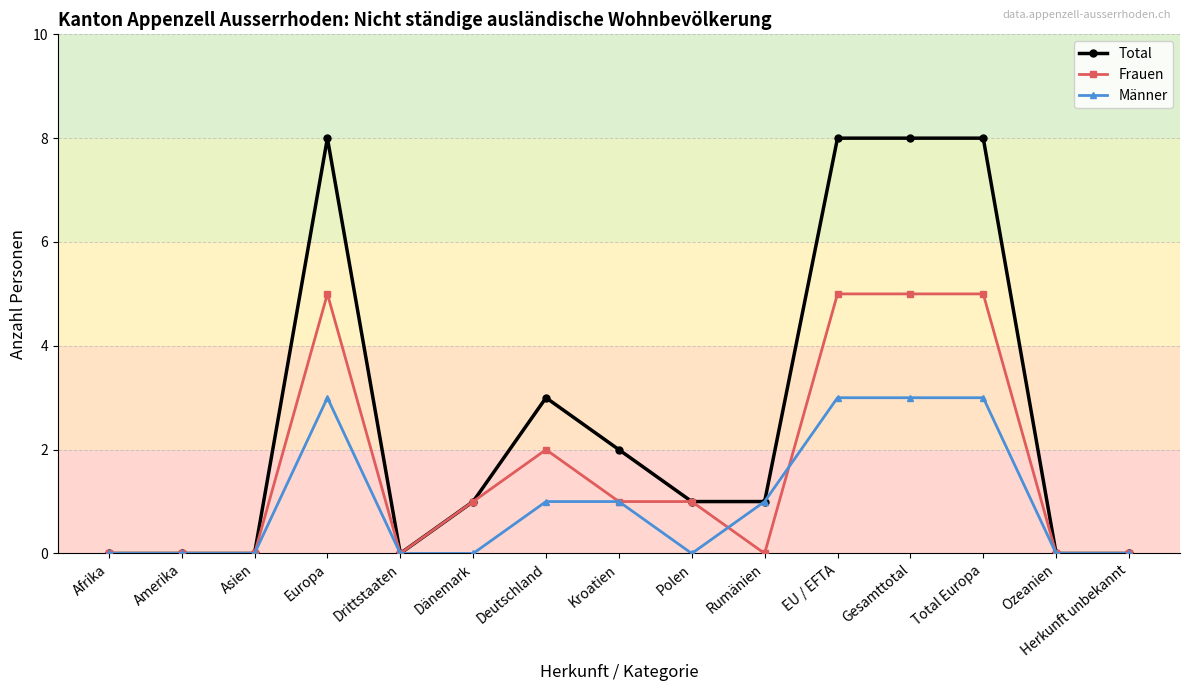

True or false: Total has more than 1 points higher than both neighbors.

True